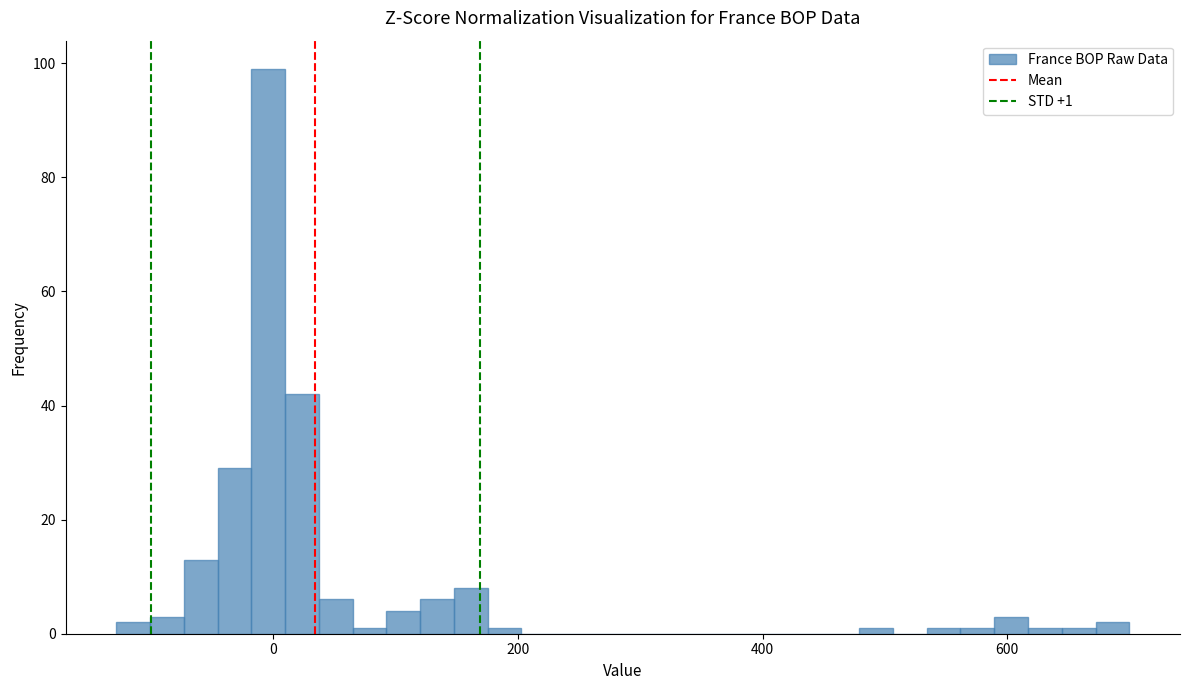

Around what value on the x-axis is the tallest bar? Give the approximate position of its centre, as read against the axis.

0